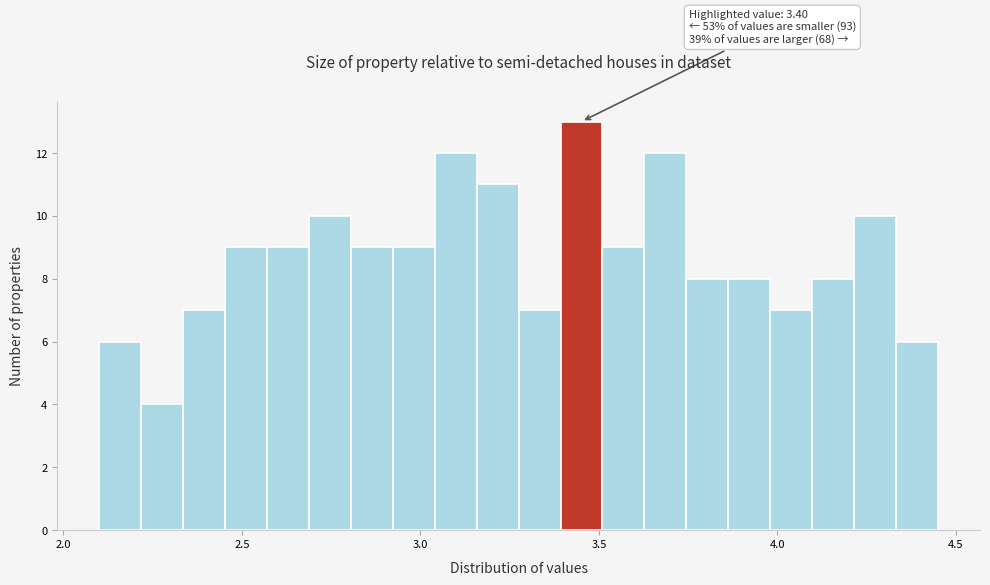

Read against the x-axis, roughly where is the centre of the tallest bar?

3.45